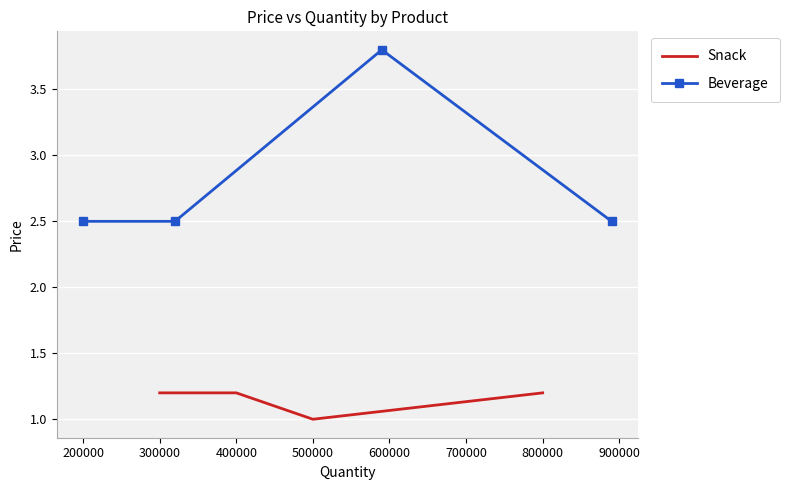

True or false: Beverage and Snack intersect in this chart.

False